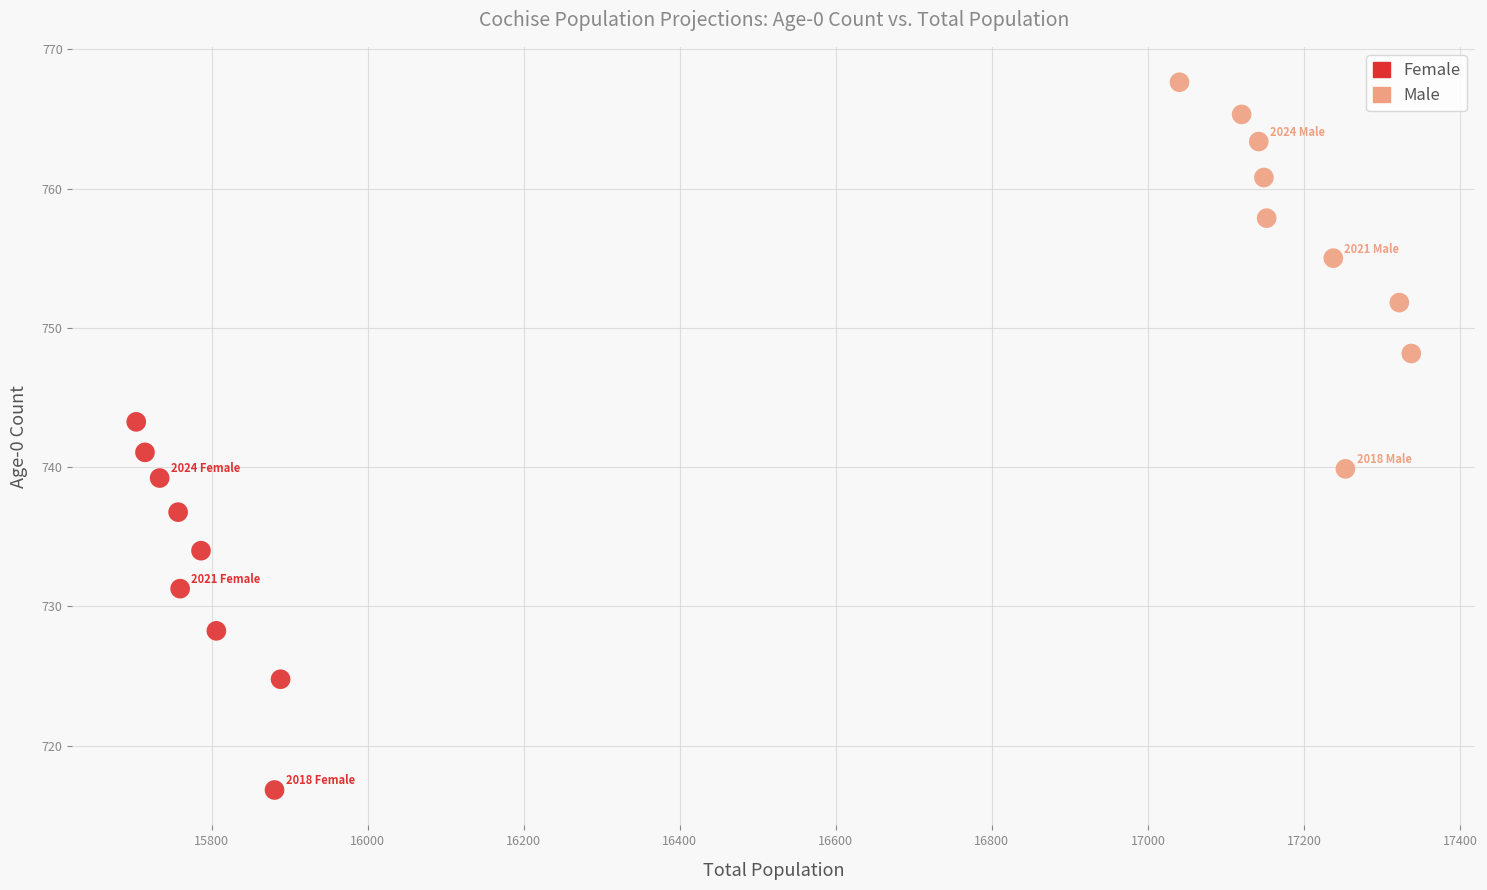

Which series contains the highest Y value?

Male